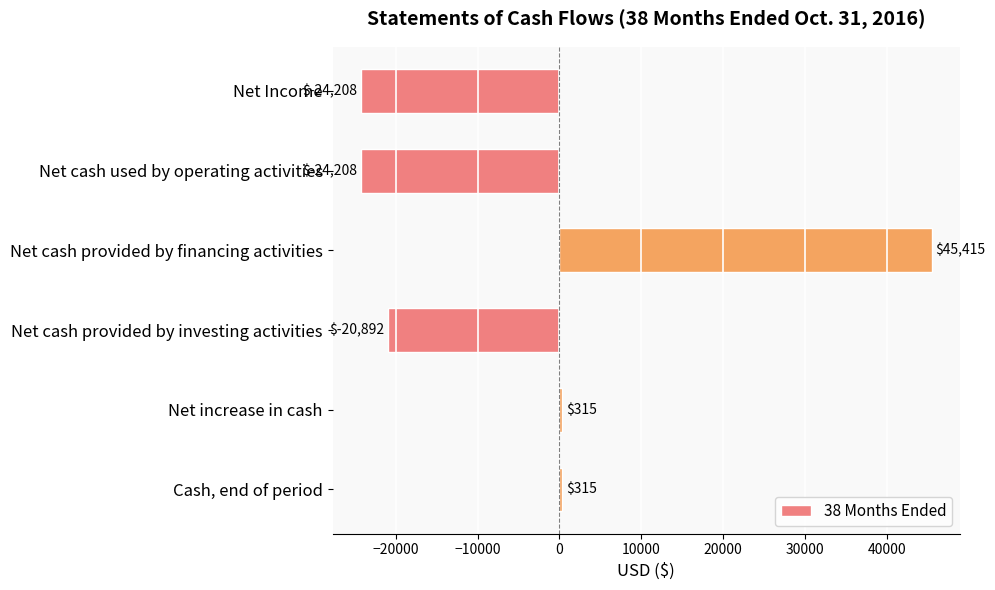

What is the maximum value shown in the chart?

45415